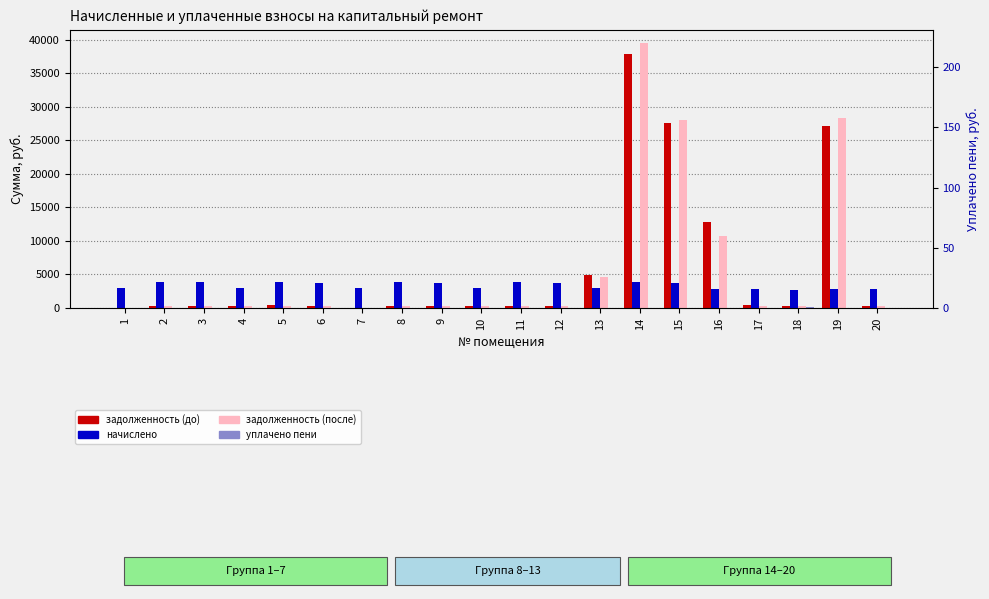

How many data points in задолженность (до) are above 319?

10